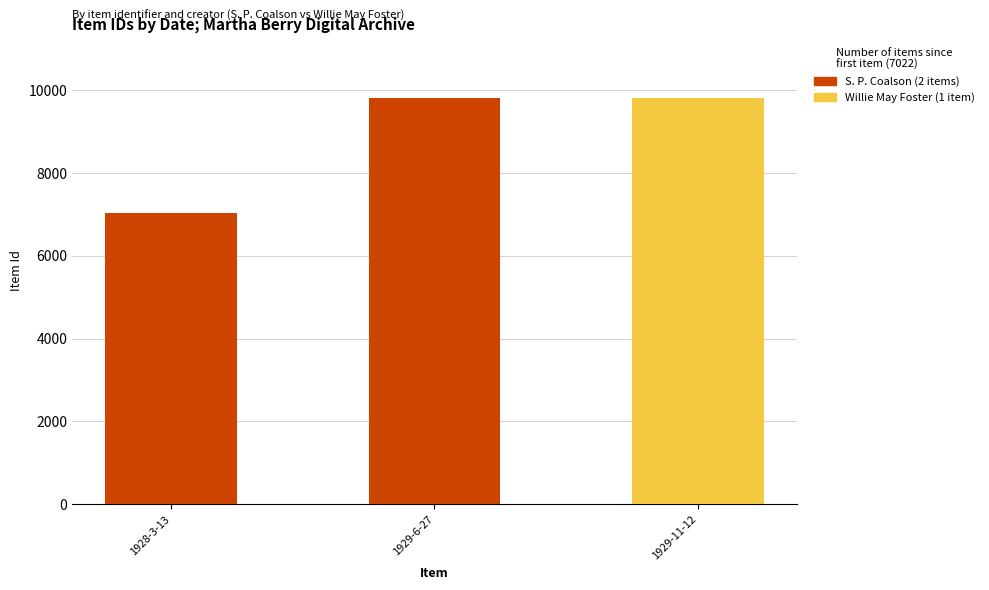

What position from the right is 1929-6-27?

2